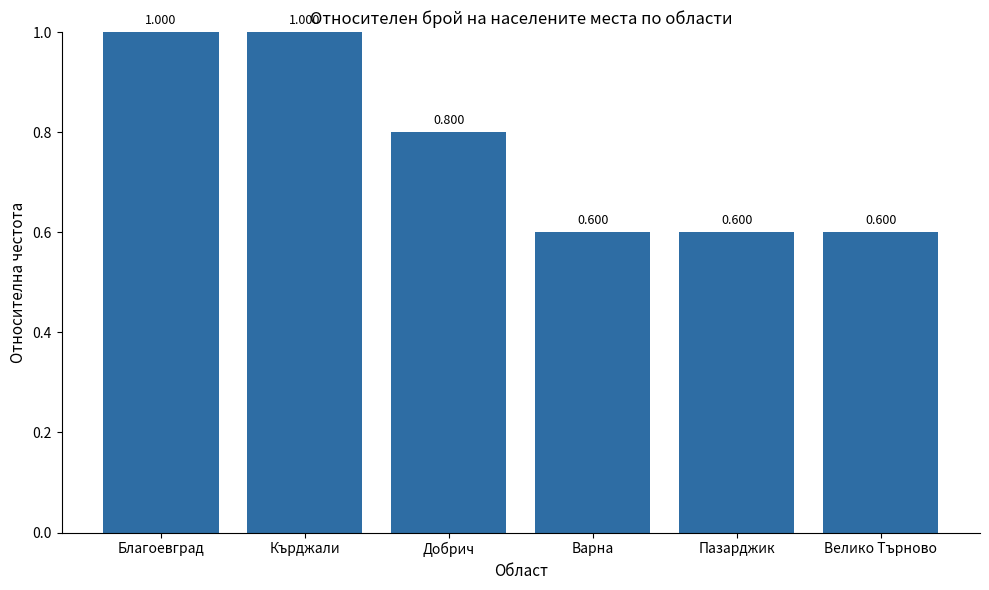

Reading left to right, what are all the values shown in this chart?

1.0	1.0	0.8	0.6	0.6	0.6